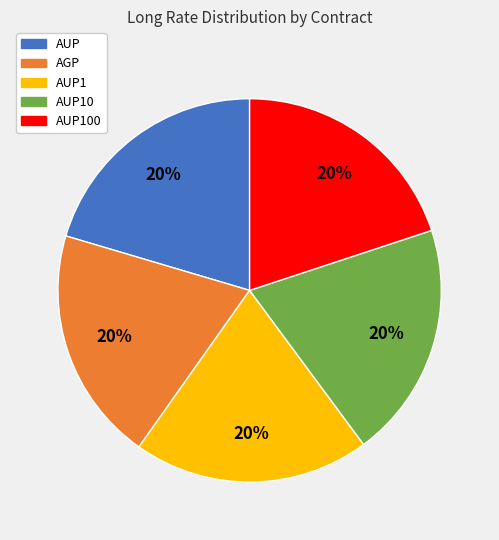

Is AUP1 the majority of the pie?

No